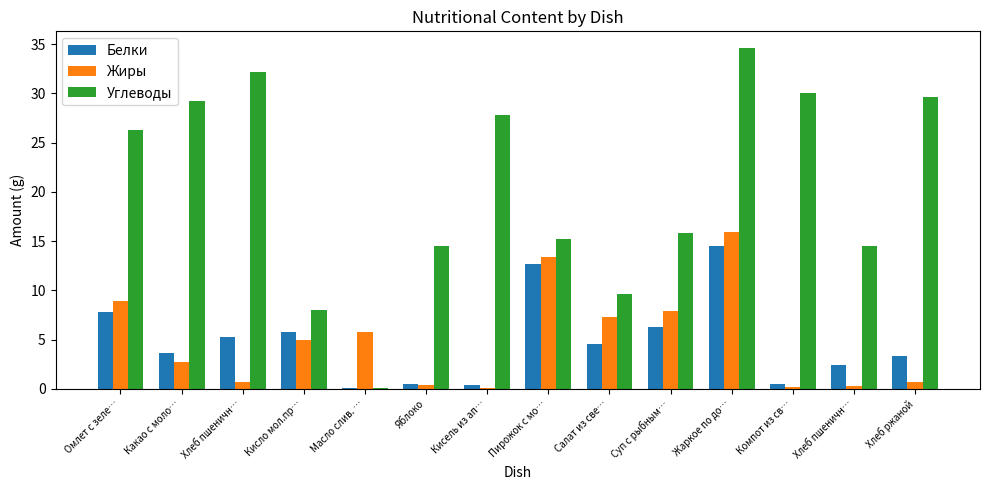

Which series changed the most between Какао с моло… and Хлеб пшеничн…?

Углеводы